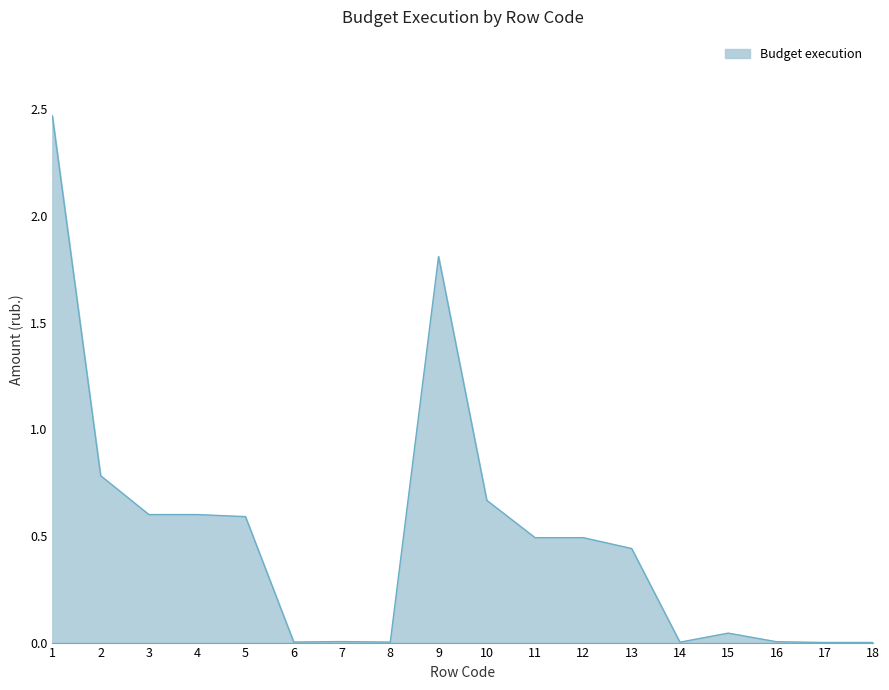

What is the difference between the values at 9 and 13?

1.4